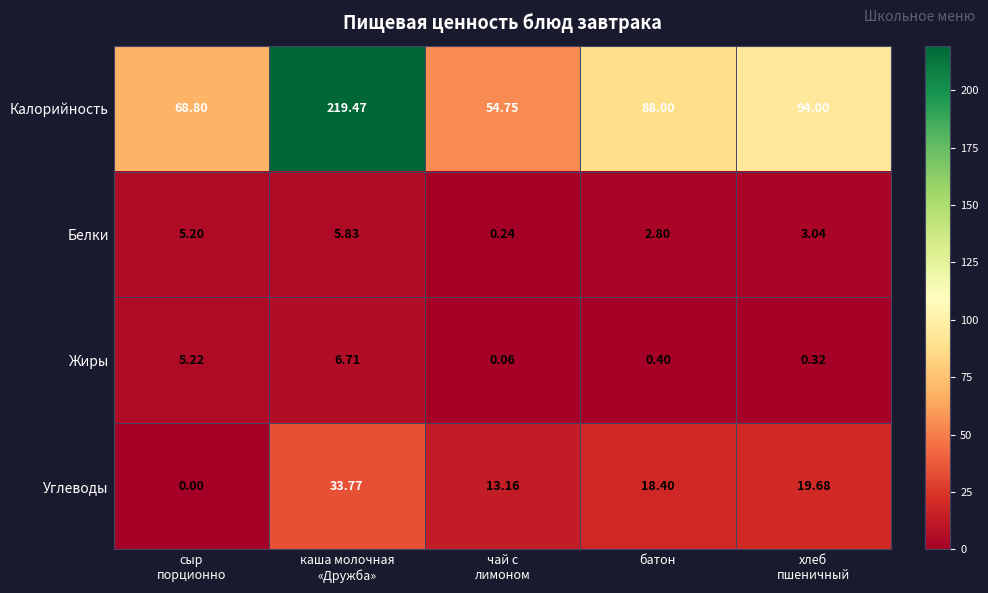

Which series has the widest spread of values?

Калорийность